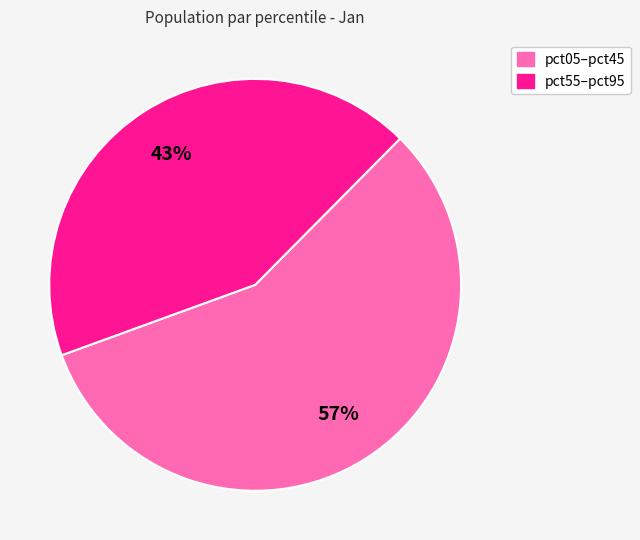

To the nearest percent, what is the difference between the largest and smallest slice percentages?

14%